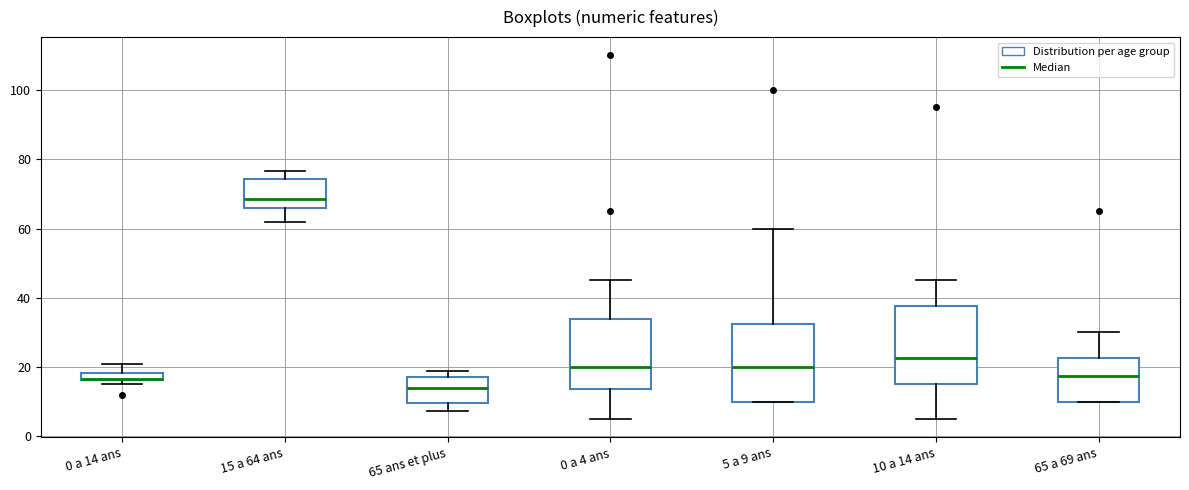

Where does the median line of the box for 0 a 4 ans sit on the y-axis? The values are not printed on the chart, so give them approximately, as read against the axis.

20